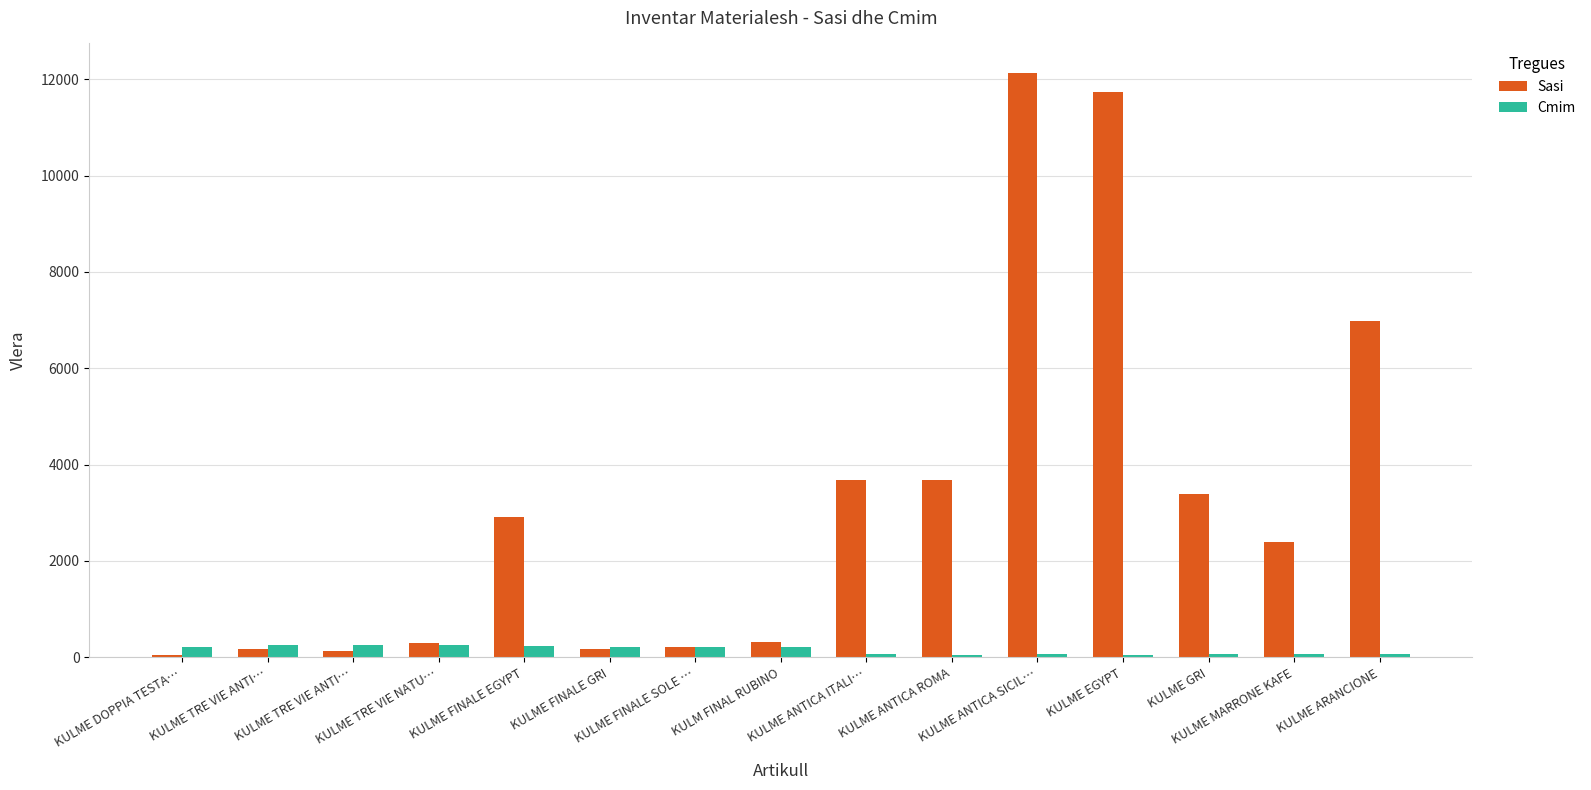

The value of Cmim at KULME FINALE SOLE … is 284.6. True or false?

False